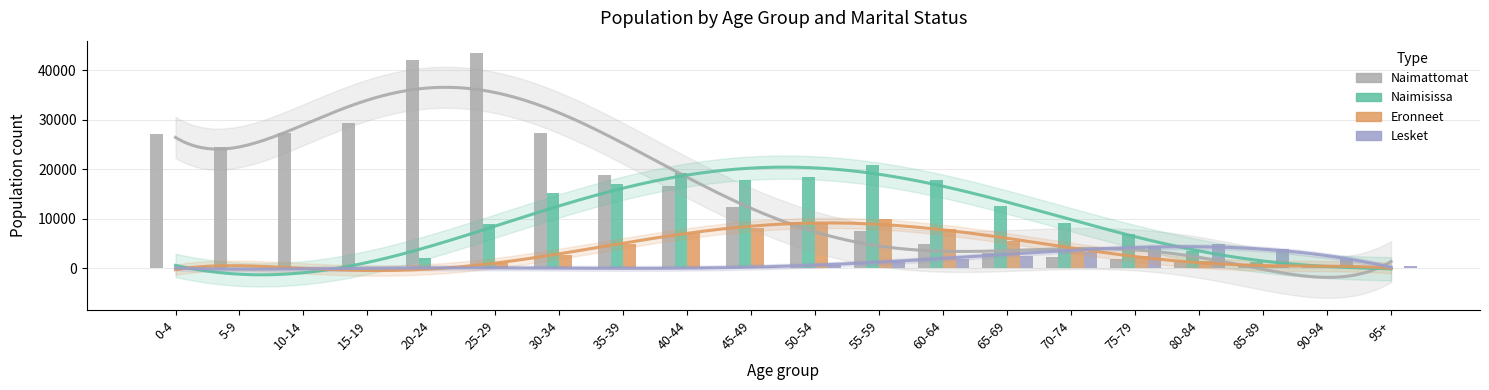

What is the total value across all series at 95+?

732